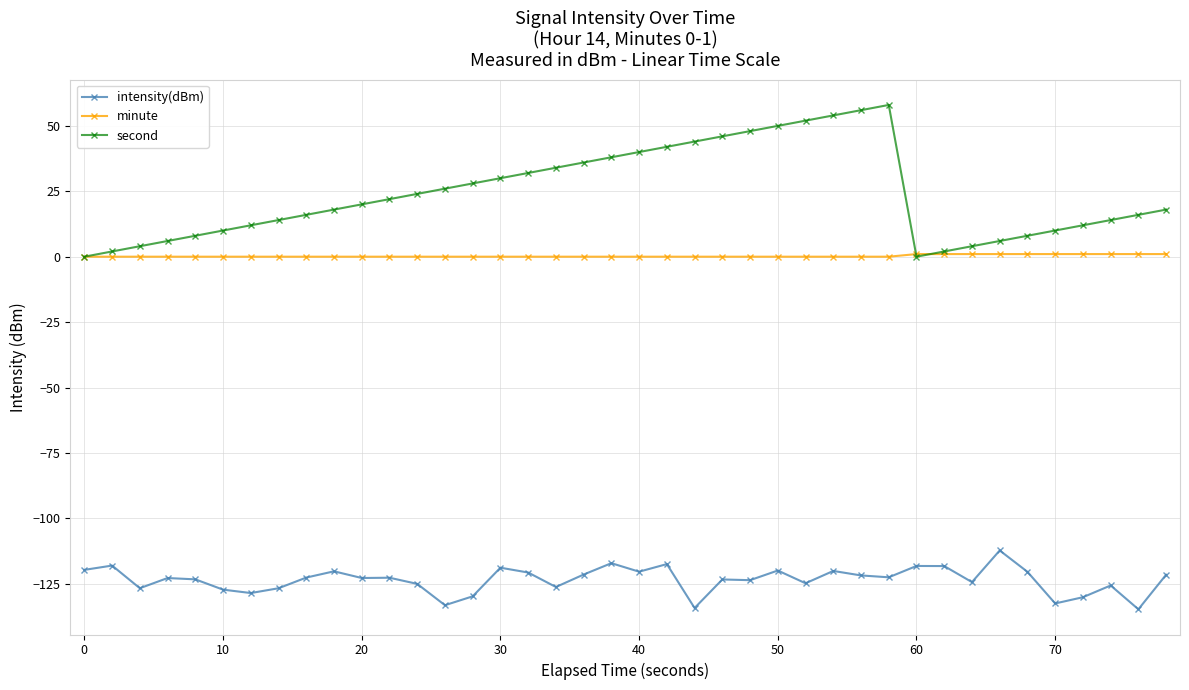

What is the highest value of the intensity(dBm) series?

-112.3